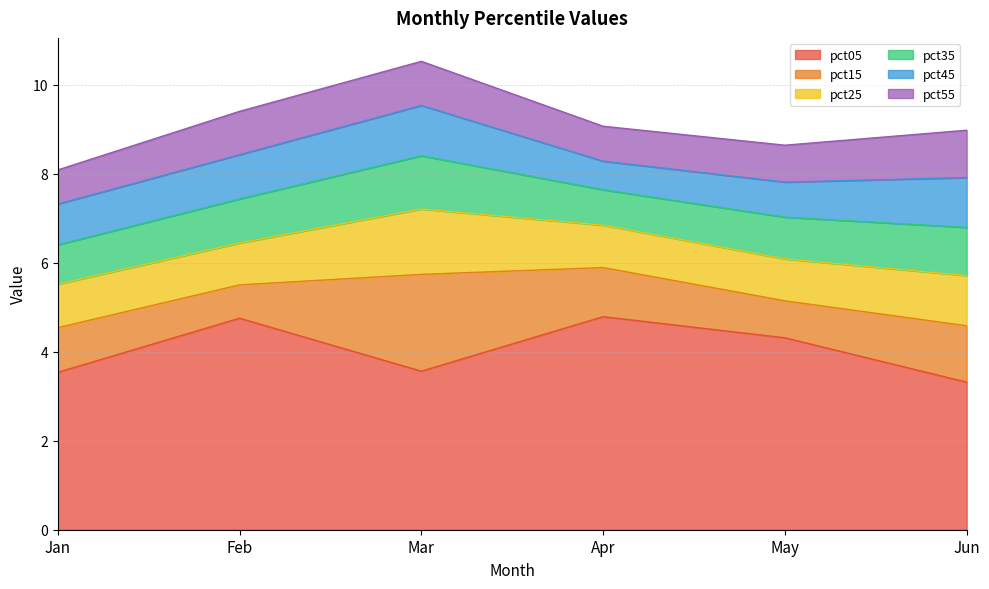

Rank the series by their maximum value, from highest to lowest.

pct05, pct15, pct25, pct35, pct45, pct55